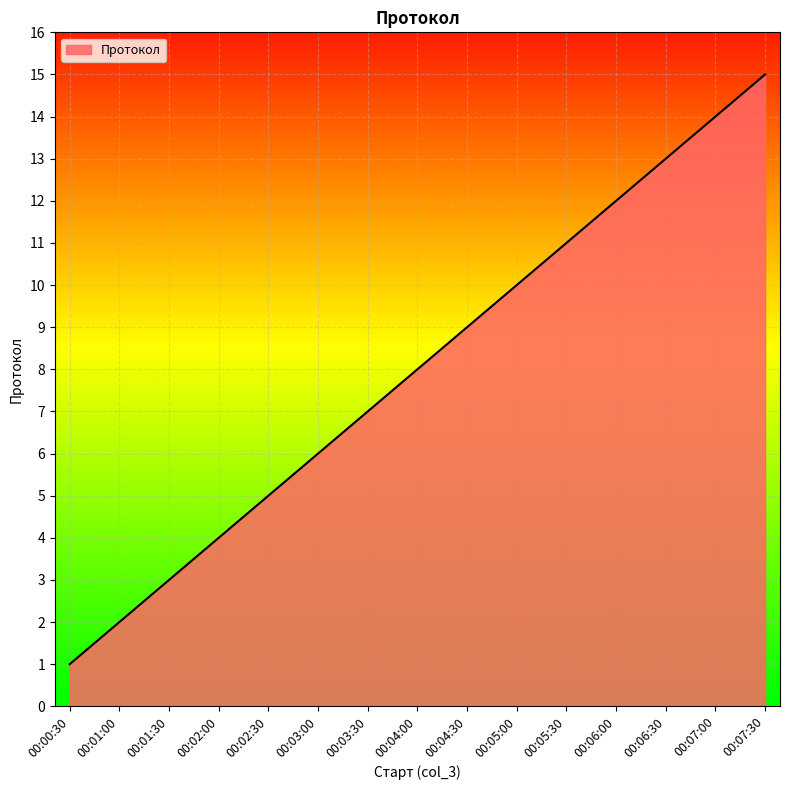

List the labels in order of value, largest first.

00:07:30, 00:07:00, 00:06:30, 00:06:00, 00:05:30, 00:05:00, 00:04:30, 00:04:00, 00:03:30, 00:03:00, 00:02:30, 00:02:00, 00:01:30, 00:01:00, 00:00:30